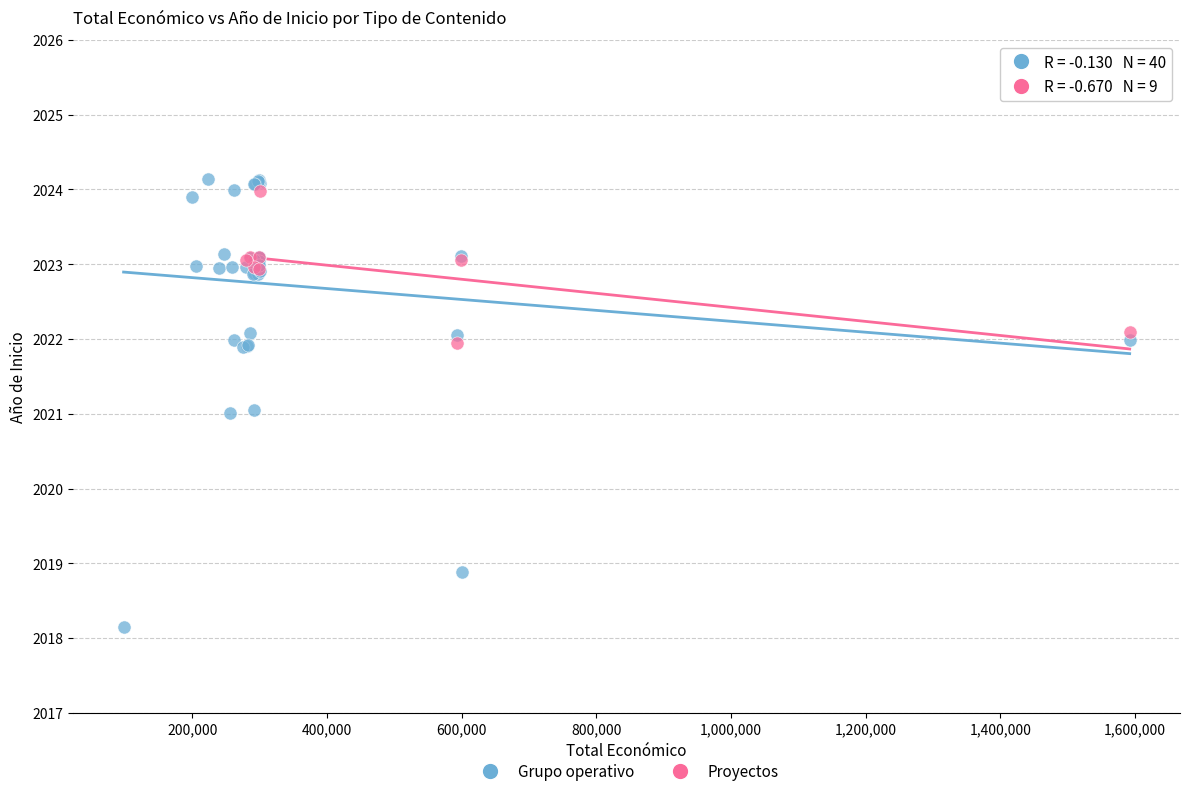

Which series reaches the minimum Y coordinate?

Grupo operativo